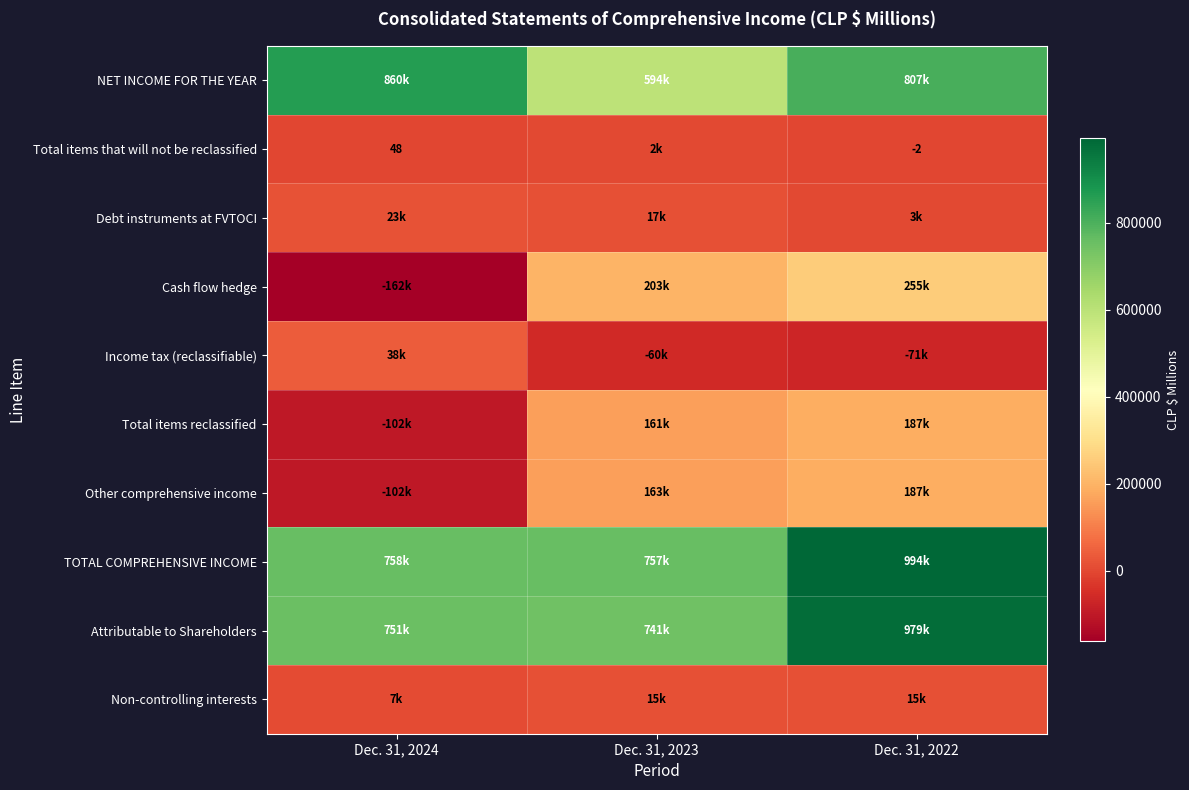

What is the difference between the maximum and minimum values in the NET INCOME FOR THE YEAR series?

266013